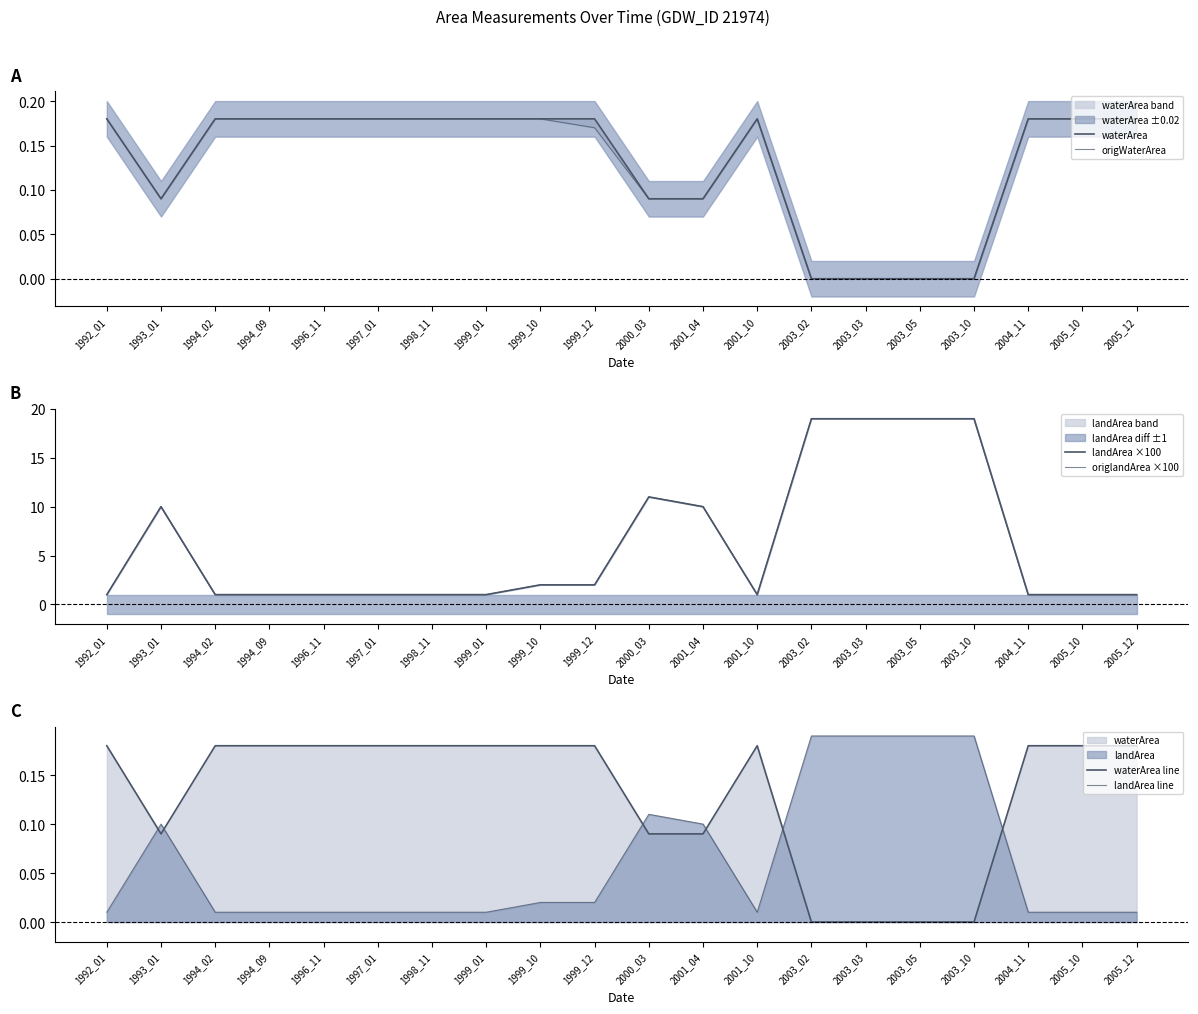

Reading left to right, transcribe all the data shown in this chart.

waterArea: 0.2	0.1	0.2	0.2	0.2	0.2	0.2	0.2	0.2	0.2	0.1	0.1	0.2	0.0	0.0	0.0	0.0	0.2	0.2	0.2
origWaterArea: 0.2	0.1	0.2	0.2	0.2	0.2	0.2	0.2	0.2	0.2	0.1	0.1	0.2	0.0	0.0	0.0	0.0	0.2	0.2	0.2
landArea ×100: 1.0	10.0	1.0	1.0	1.0	1.0	1.0	1.0	2.0	2.0	11.0	10.0	1.0	19.0	19.0	19.0	19.0	1.0	1.0	1.0
origlandArea ×100: 1.0	10.0	1.0	1.0	1.0	1.0	1.0	1.0	2.0	2.0	11.0	10.0	1.0	19.0	19.0	19.0	19.0	1.0	1.0	1.0
waterArea line: 0.2	0.1	0.2	0.2	0.2	0.2	0.2	0.2	0.2	0.2	0.1	0.1	0.2	0.0	0.0	0.0	0.0	0.2	0.2	0.2
landArea line: 0.0	0.1	0.0	0.0	0.0	0.0	0.0	0.0	0.0	0.0	0.1	0.1	0.0	0.2	0.2	0.2	0.2	0.0	0.0	0.0